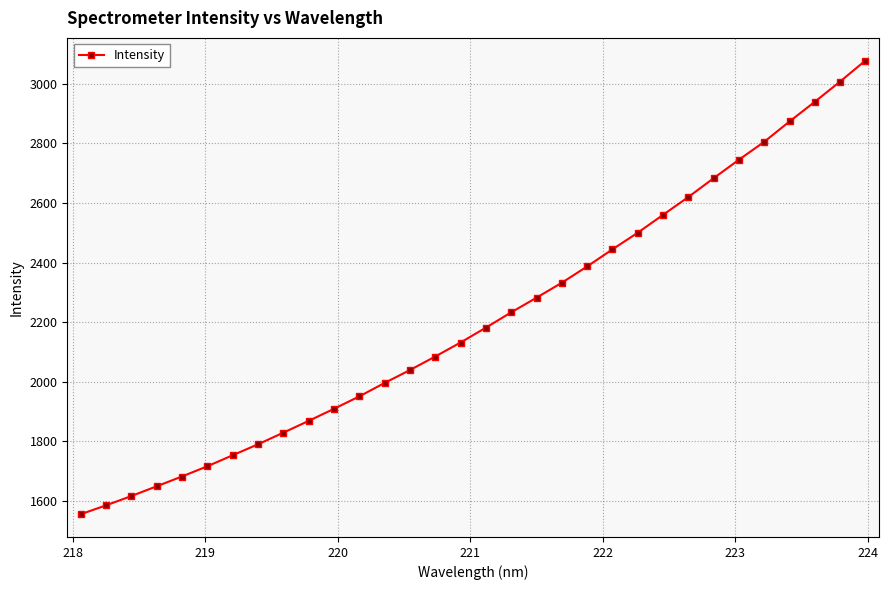

What is the maximum value shown in the chart?

3078.2